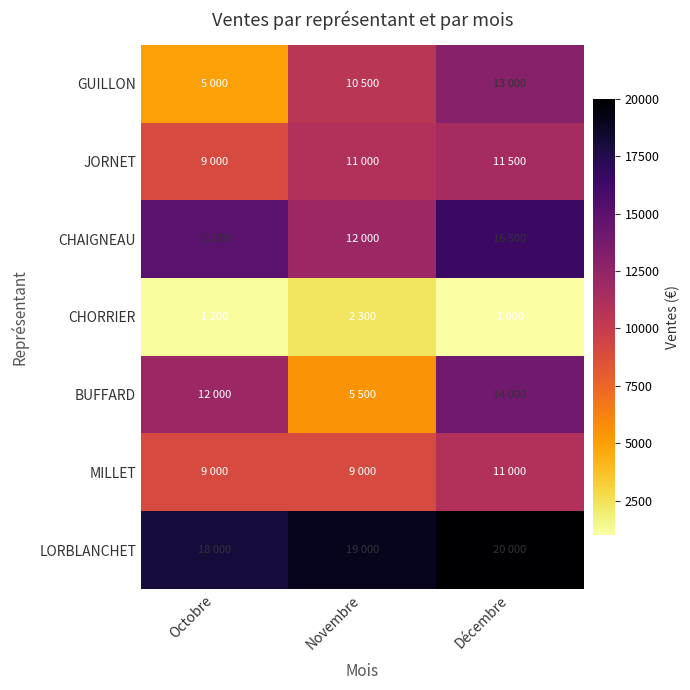

Rank the series by their maximum value, from highest to lowest.

LORBLANCHET, CHAIGNEAU, BUFFARD, GUILLON, JORNET, MILLET, CHORRIER